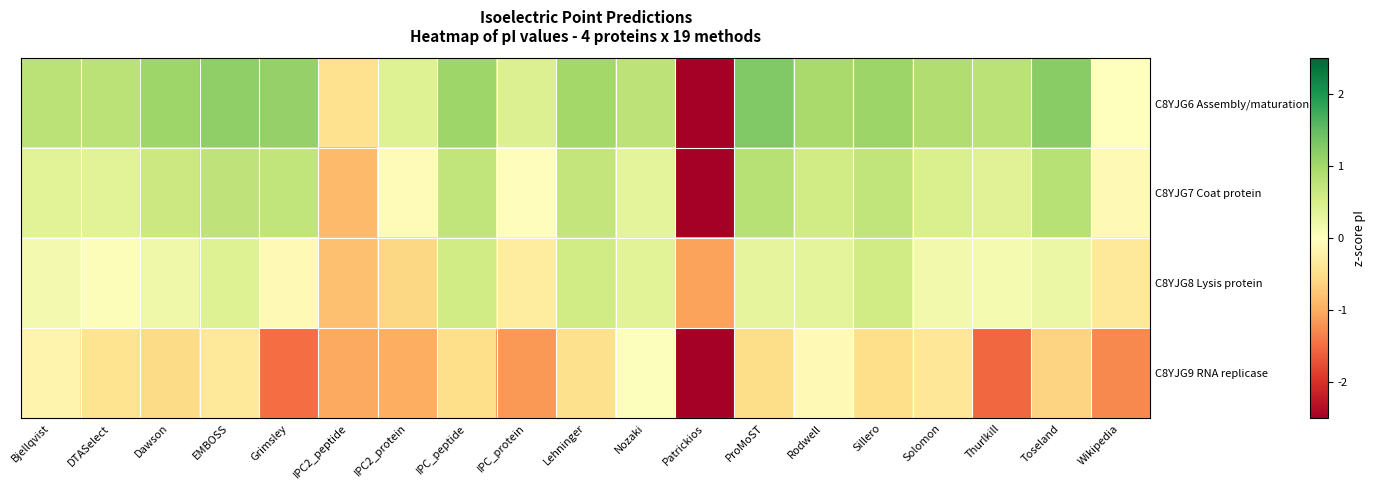

What is the total value across all series at Thurlkill?

-0.2